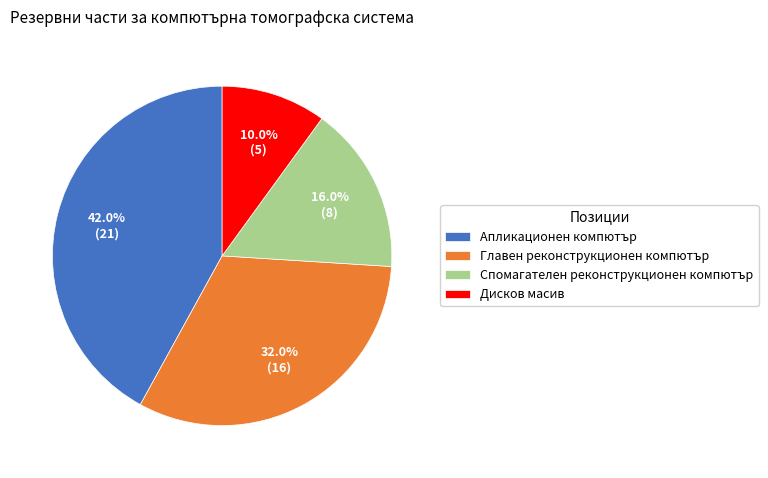

Is it true that Главен реконструкционен компютър is 41% of the pie?

False